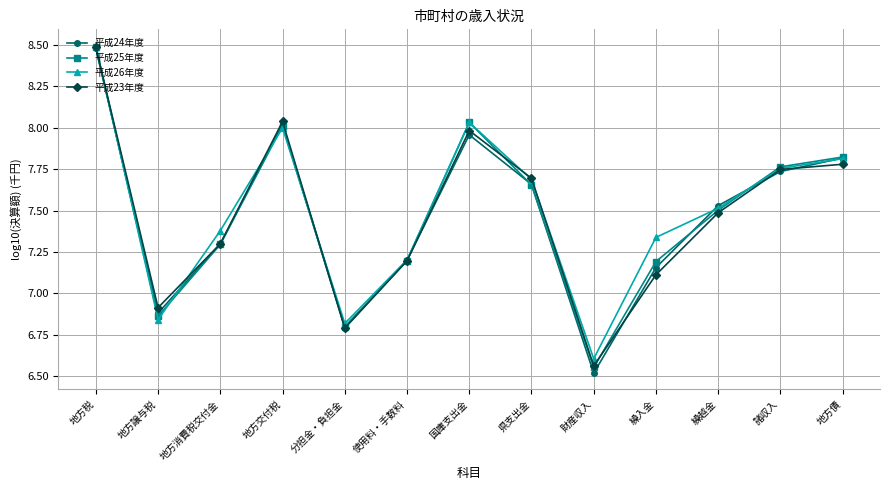

At which label does 平成24年度 first exceed 7?

地方税